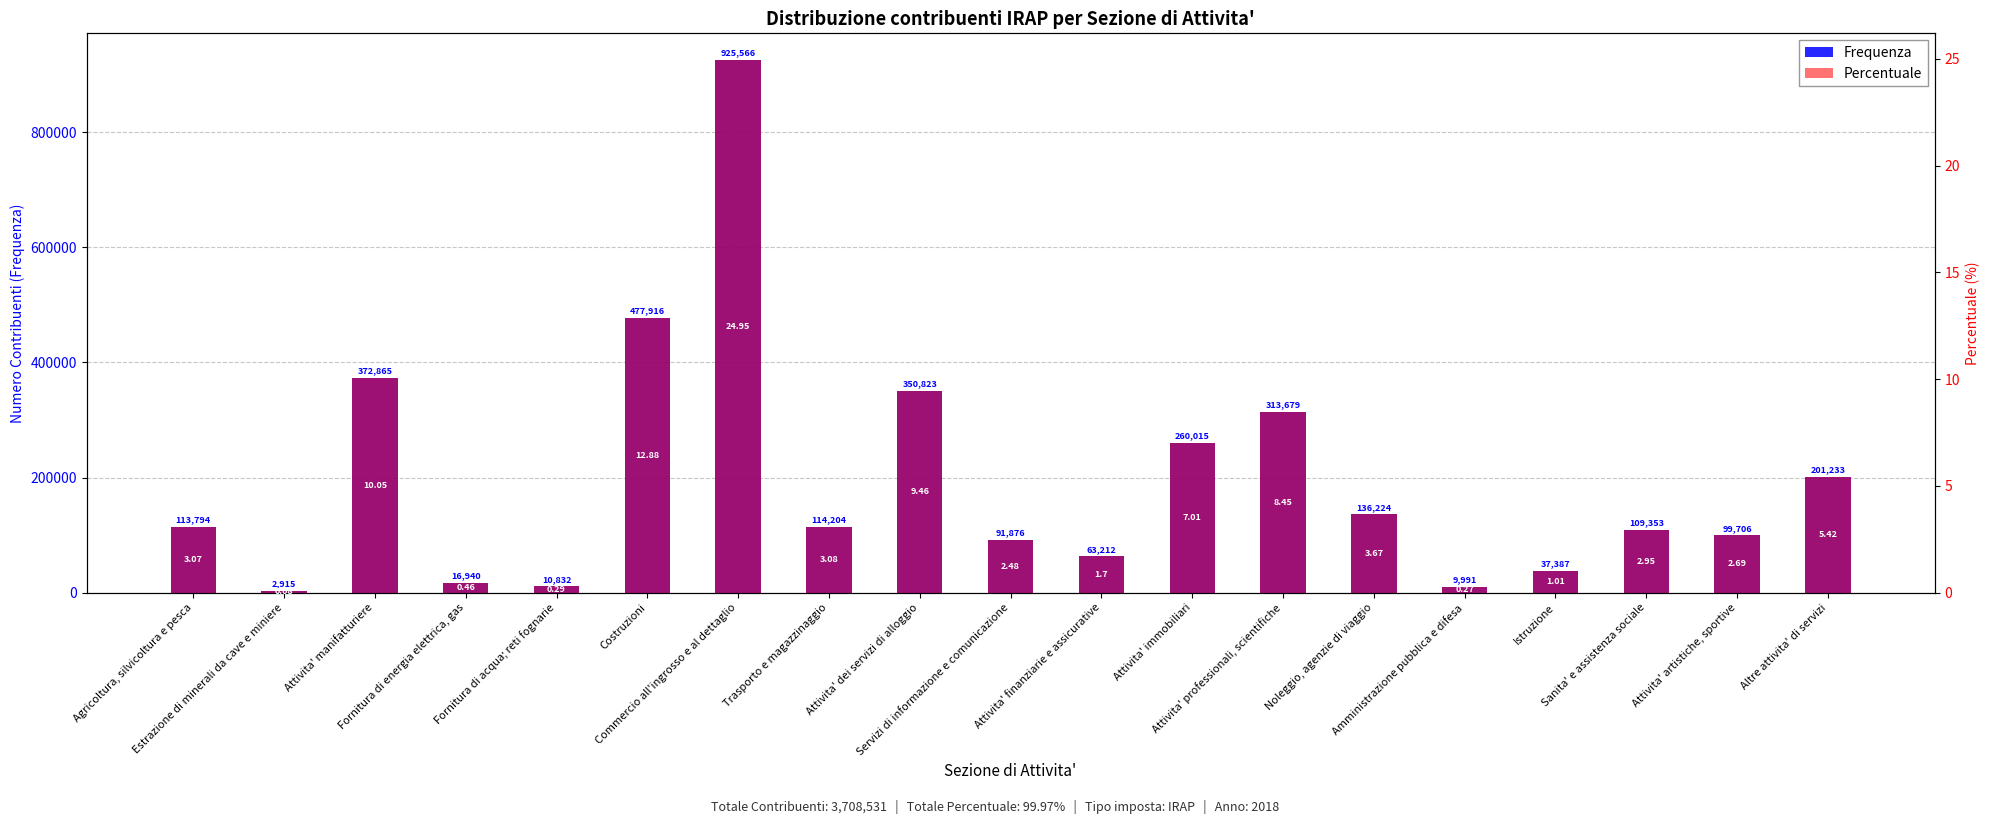

Is it true that Frequenza equals 2915.0 at Estrazione di minerali da cave e miniere?

True